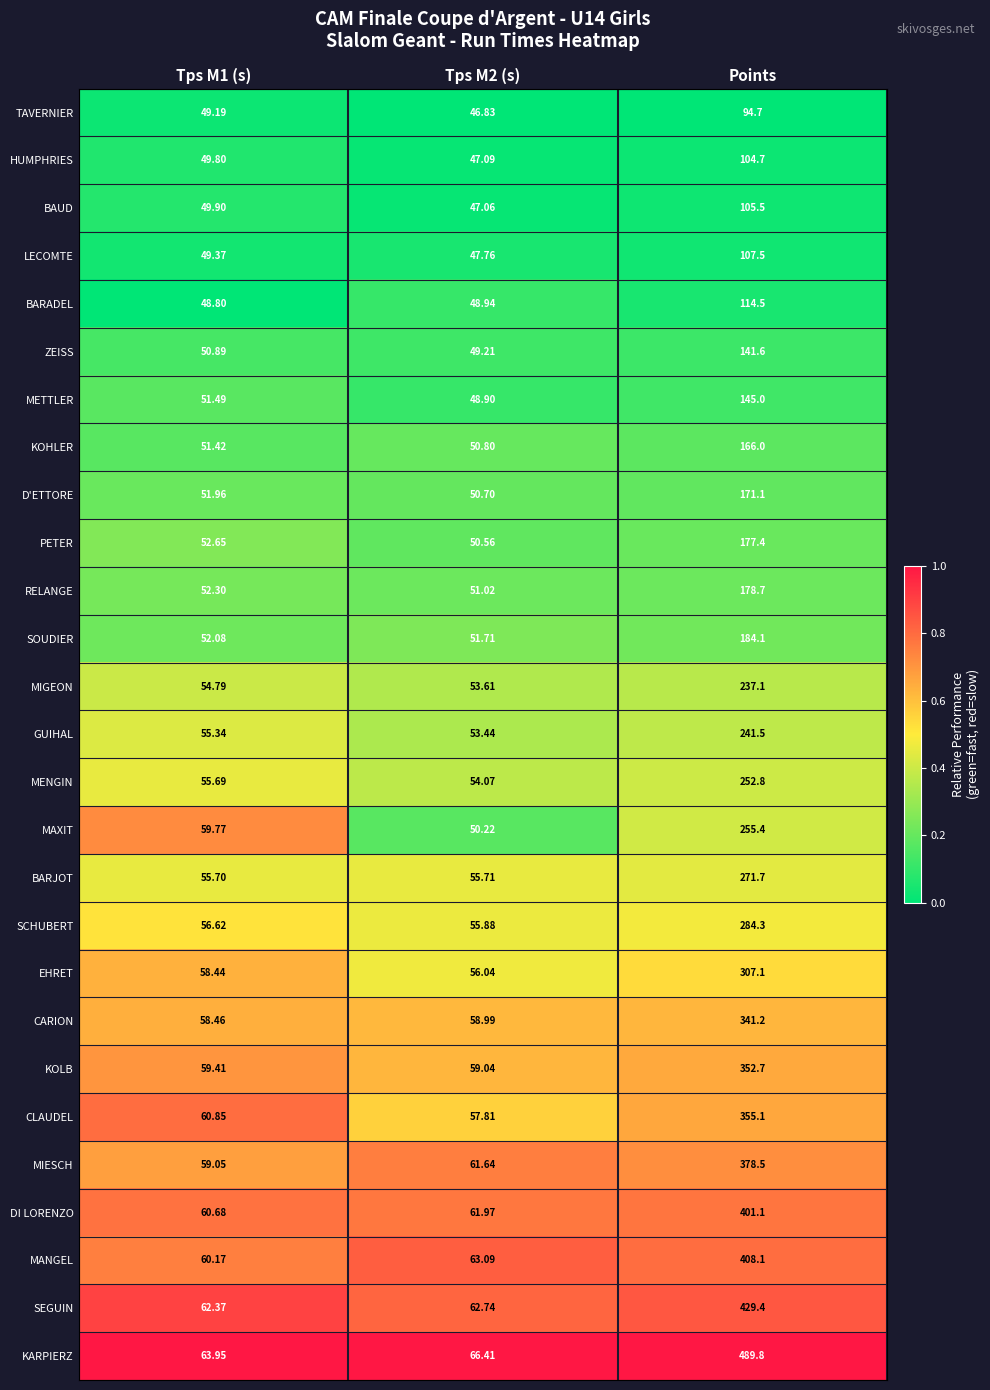

At which category is the sum across all series the highest?

Points